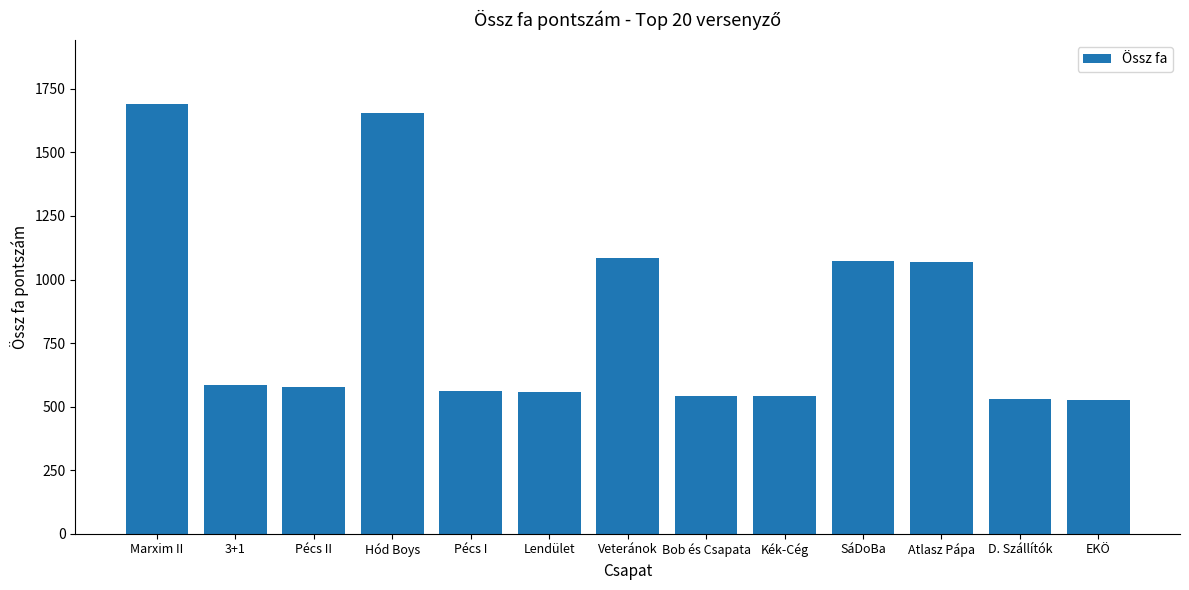

Is it true that the value at Pécs I is 924?

False